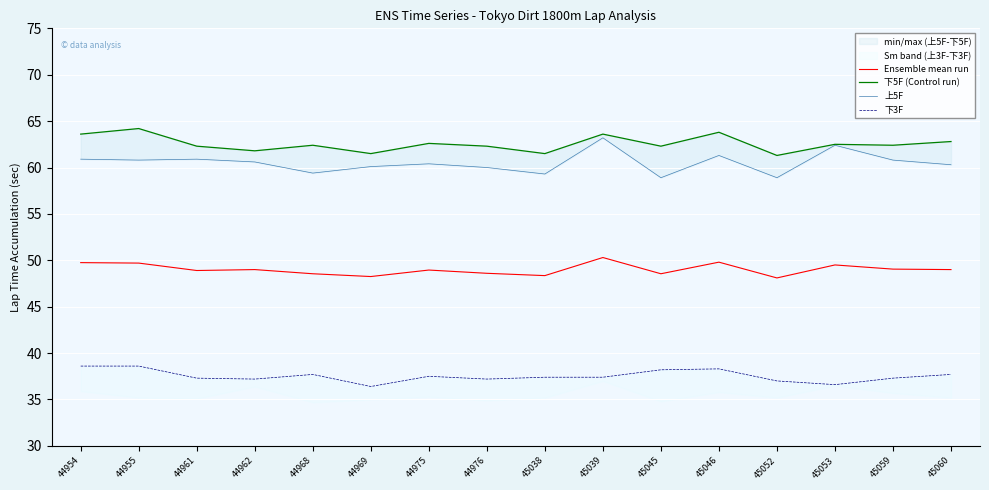

How many categories are shown in the chart?

16